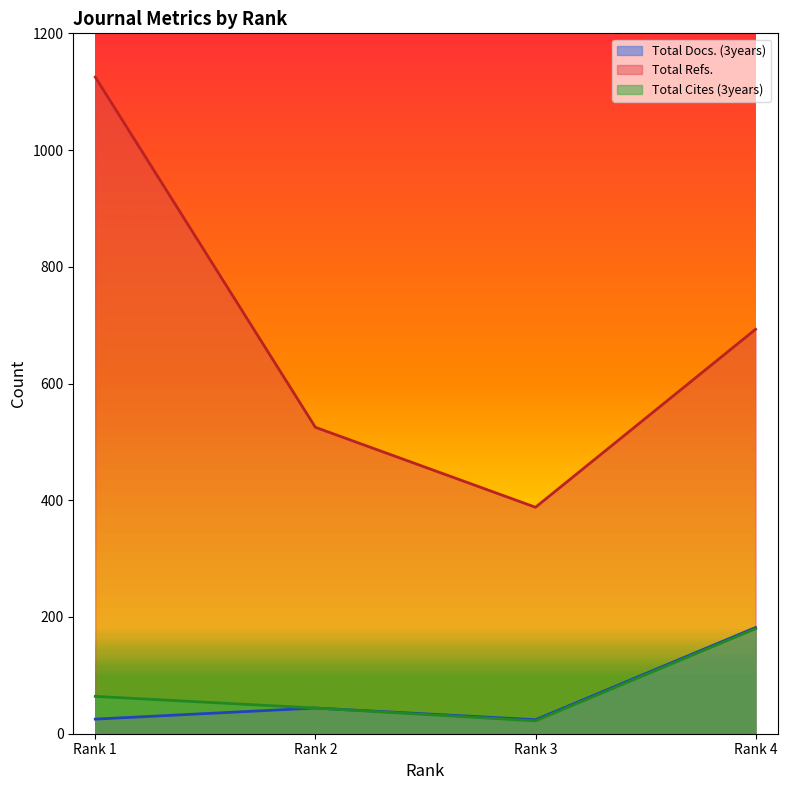

How many interior local valleys does the Total Cites (3years) series have?

1